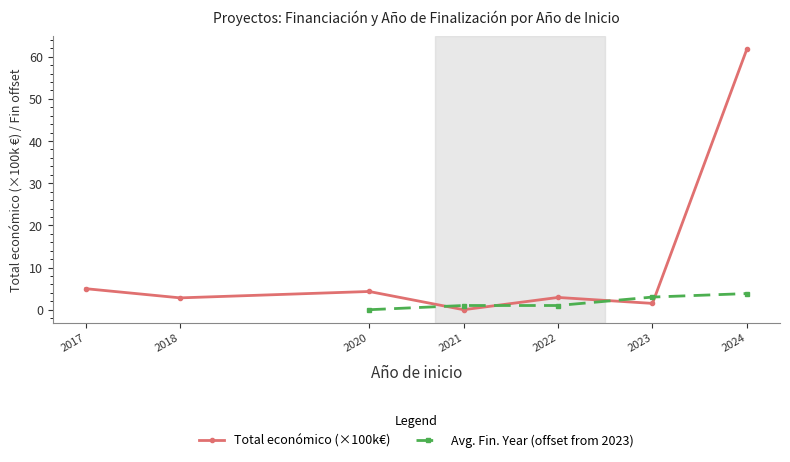

True or false: Avg. Fin. Year (offset from 2023) has a value of 1.9 at 2023.

False